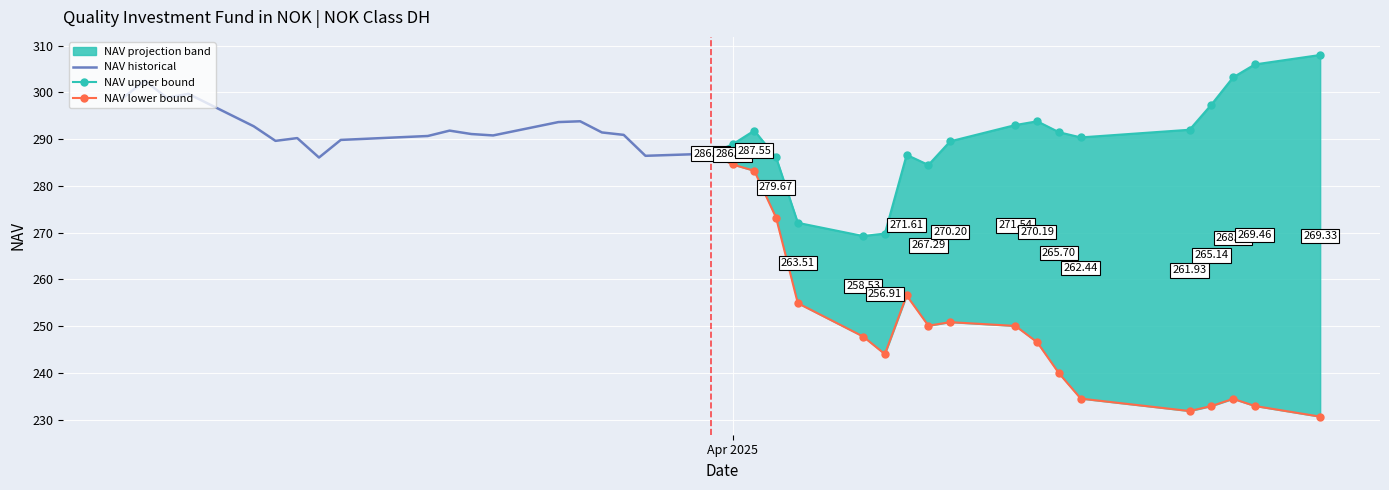

Is it true that NAV upper bound equals 509.5 at Apr 2025?

False